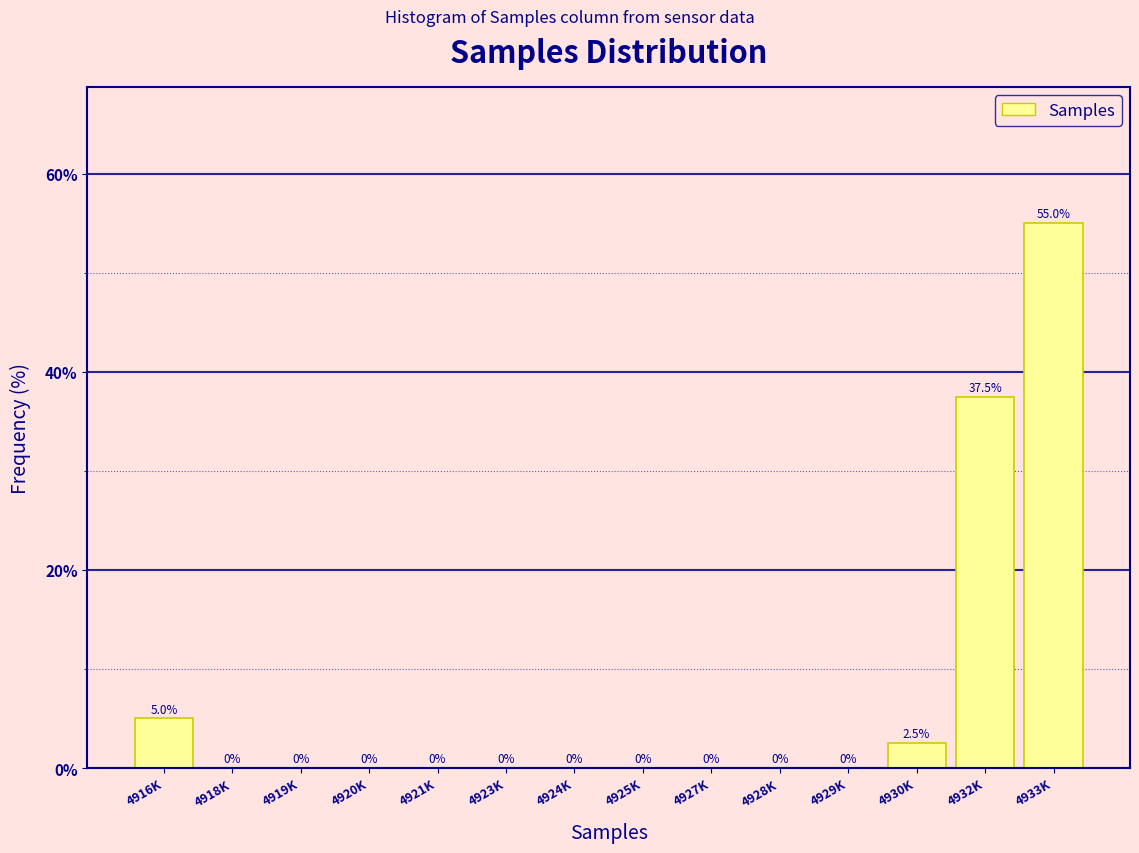

Reading right to left, transcribe all the data shown in this chart.

4933K=55.0	4932K=37.5	4930K=2.5	4929K=0.0	4928K=0.0	4927K=0.0	4925K=0.0	4924K=0.0	4923K=0.0	4921K=0.0	4920K=0.0	4919K=0.0	4918K=0.0	4916K=5.0